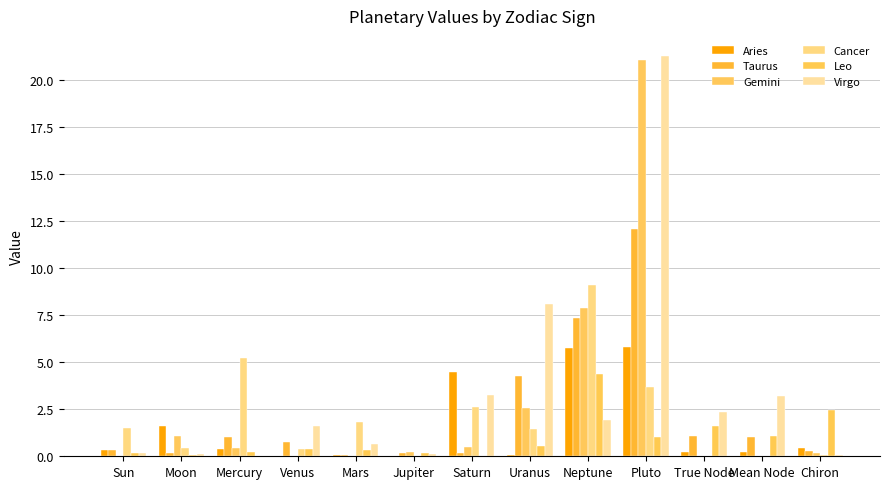

What is the total value across all series at Saturn?

11.0